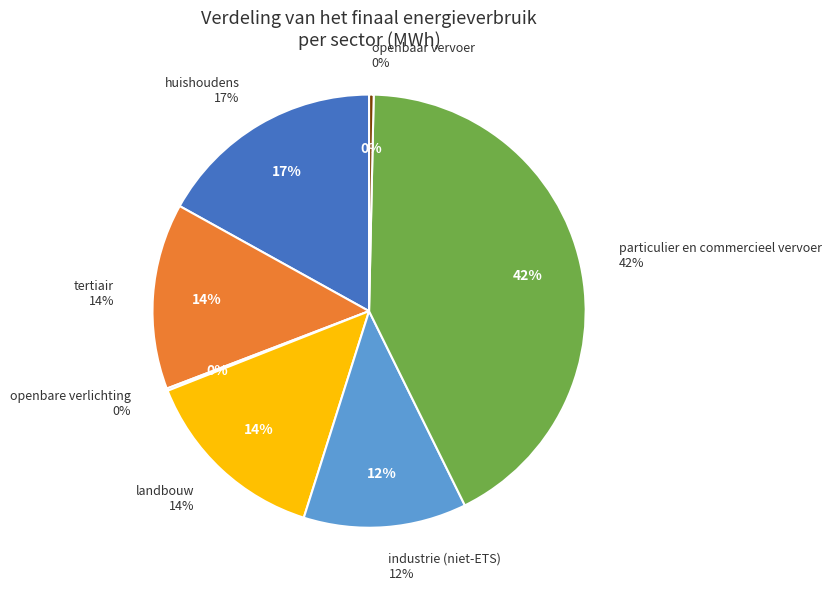

Does any single category account for the majority?

No